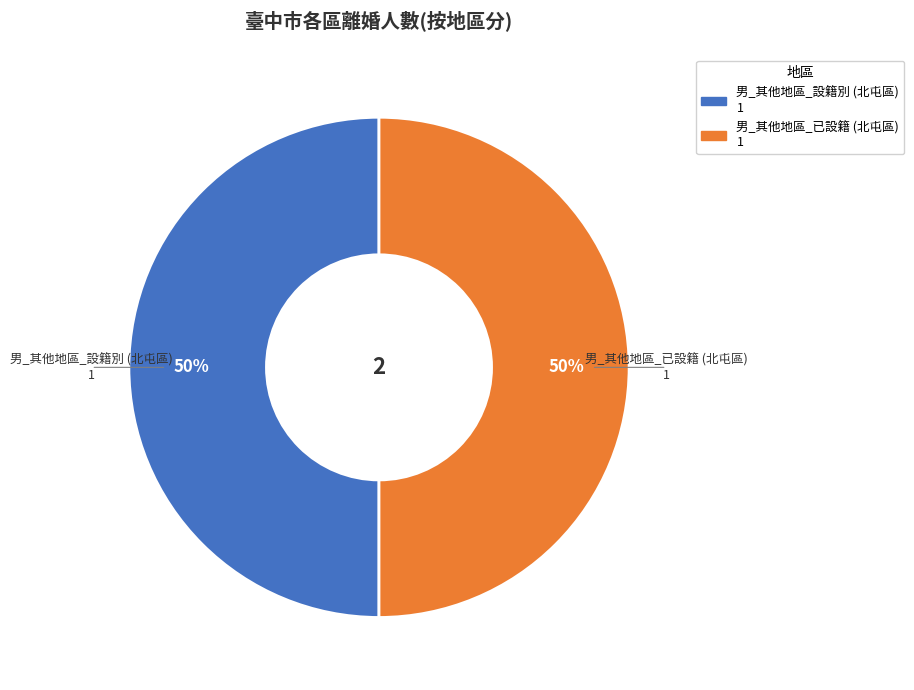

Do 男_其他地區_設籍別 (北屯區) and 男_其他地區_已設籍 (北屯區) together represent more than half of the pie?

Yes